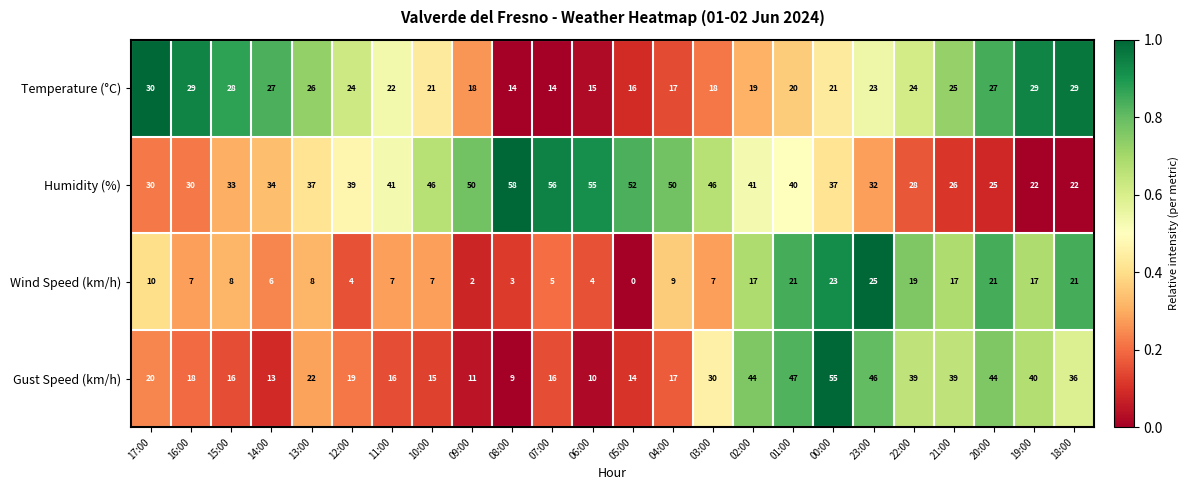

What is the sum of all Gust Speed (km/h) values?

636